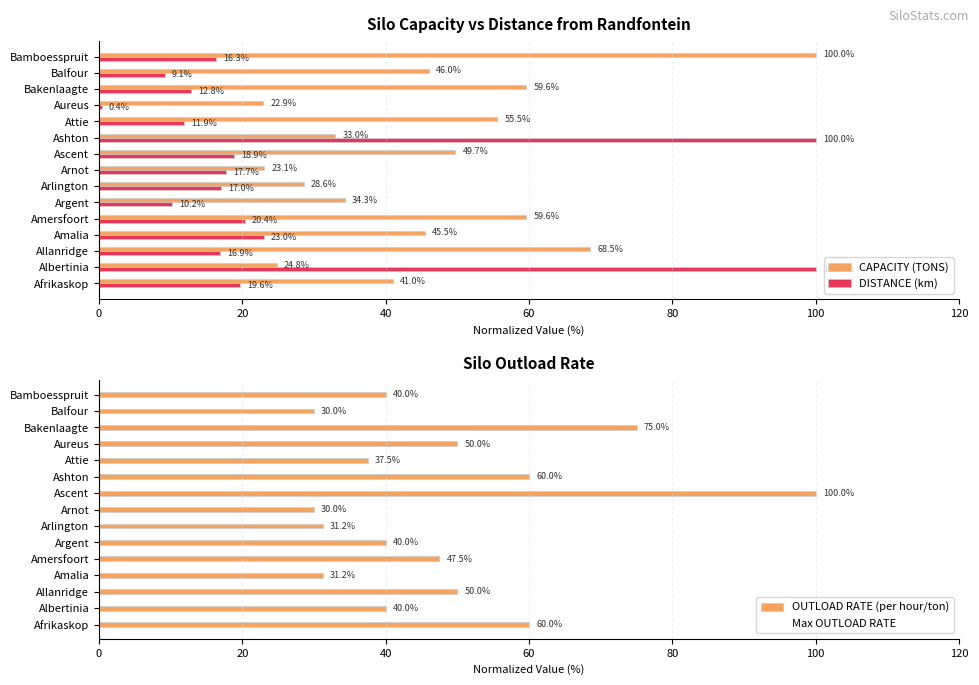

Are the bars grouped side by side (vs. stacked)?

Yes